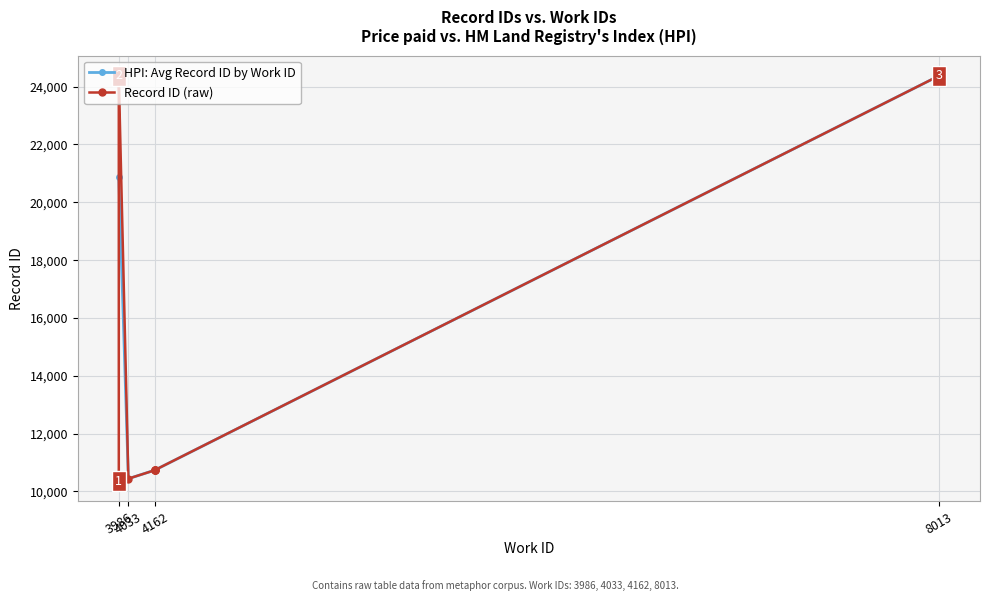

Reading right to left, extract all data points from this chart.

24375	24372	24371	24370	10736	10735	10734	10733	10442	10356